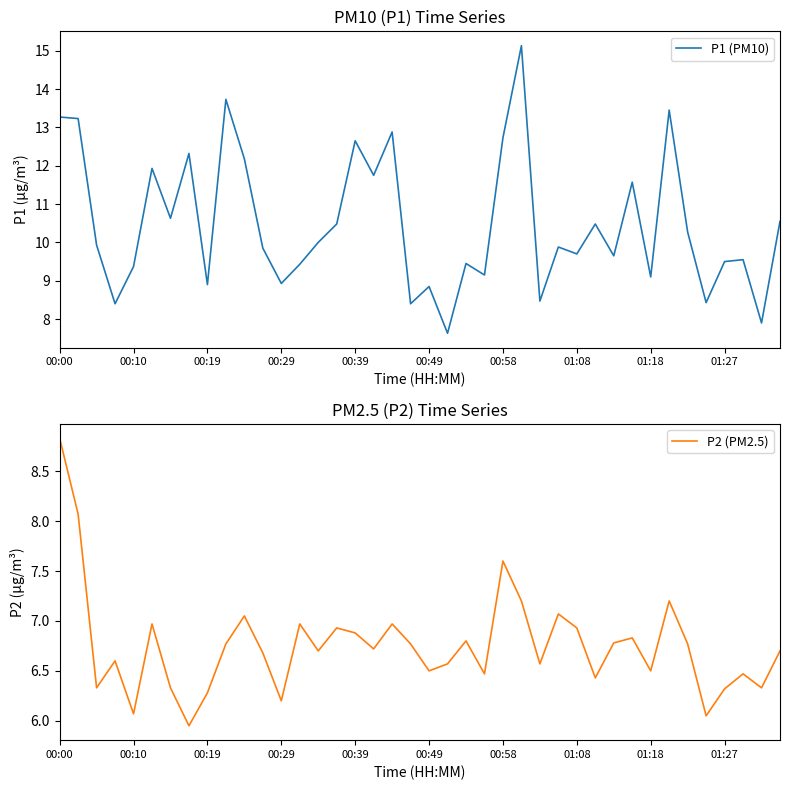

Which category has the highest value in the P2 (PM2.5) series?

00:00